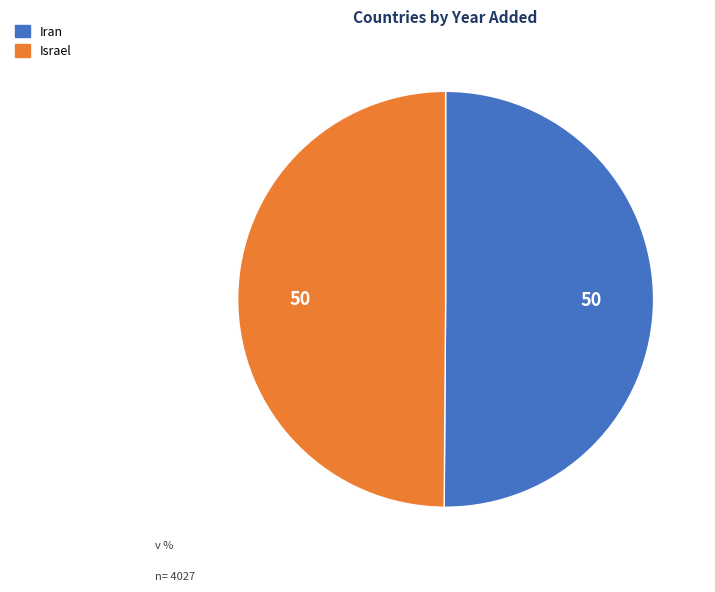

Is the sum of Iran and Israel greater than half?

Yes